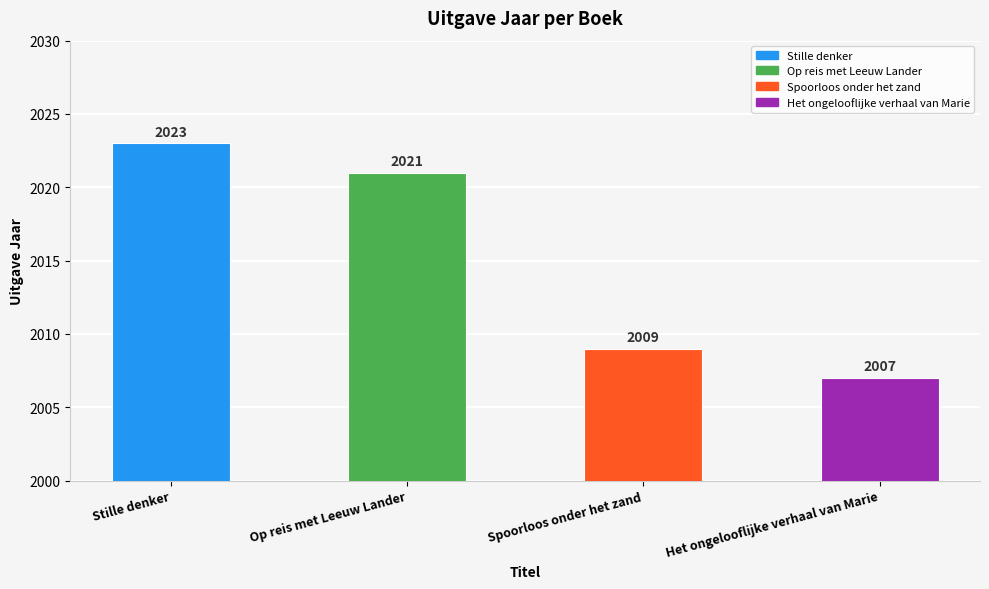

List the labels in order of value, largest first.

Stille denker, Op reis met Leeuw Lander, Spoorloos onder het zand, Het ongelooflijke verhaal van Marie